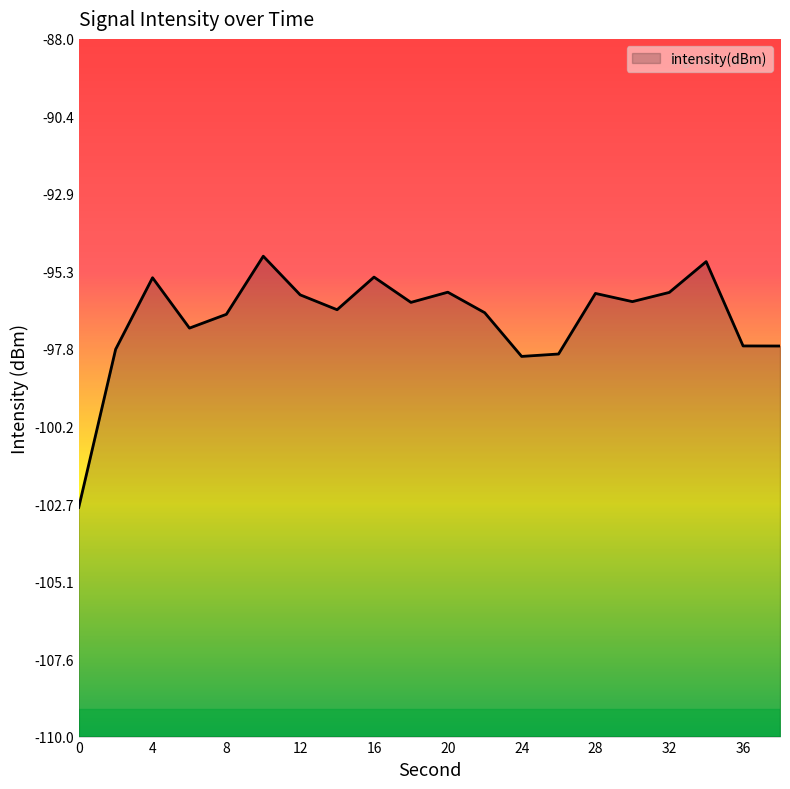

Which has a higher value, 20 or 18?

20